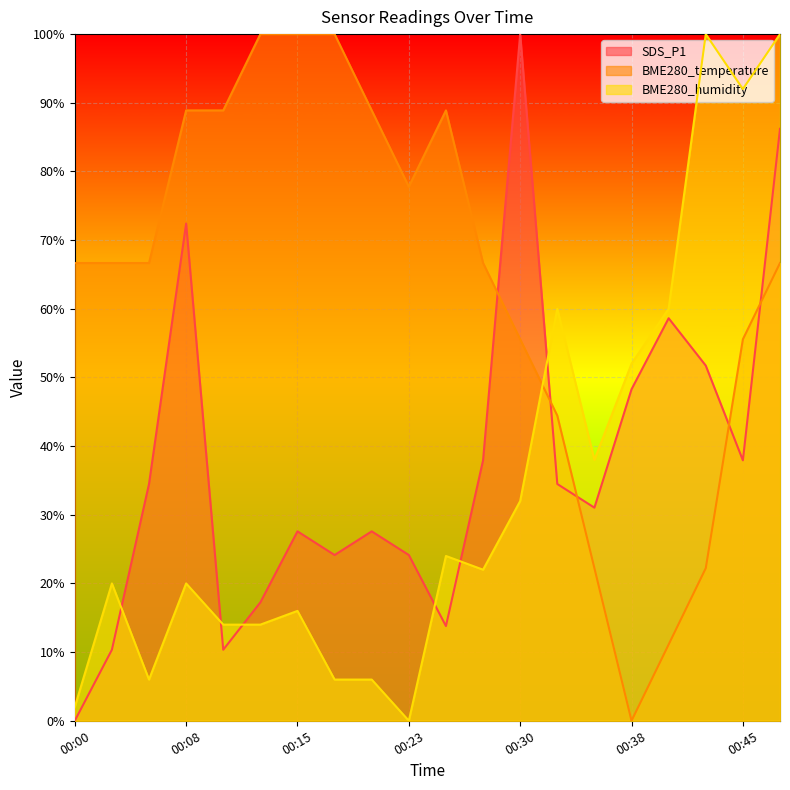

At which category does BME280_humidity reach its first local peak?

00:03